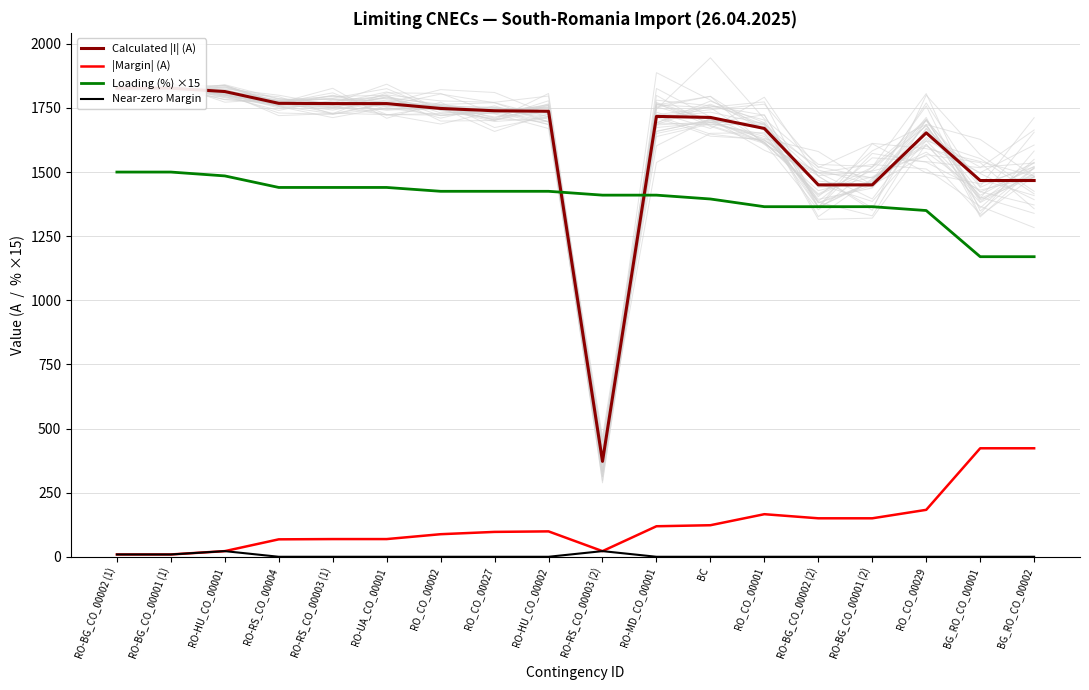

How many lines are shown in the chart?

4